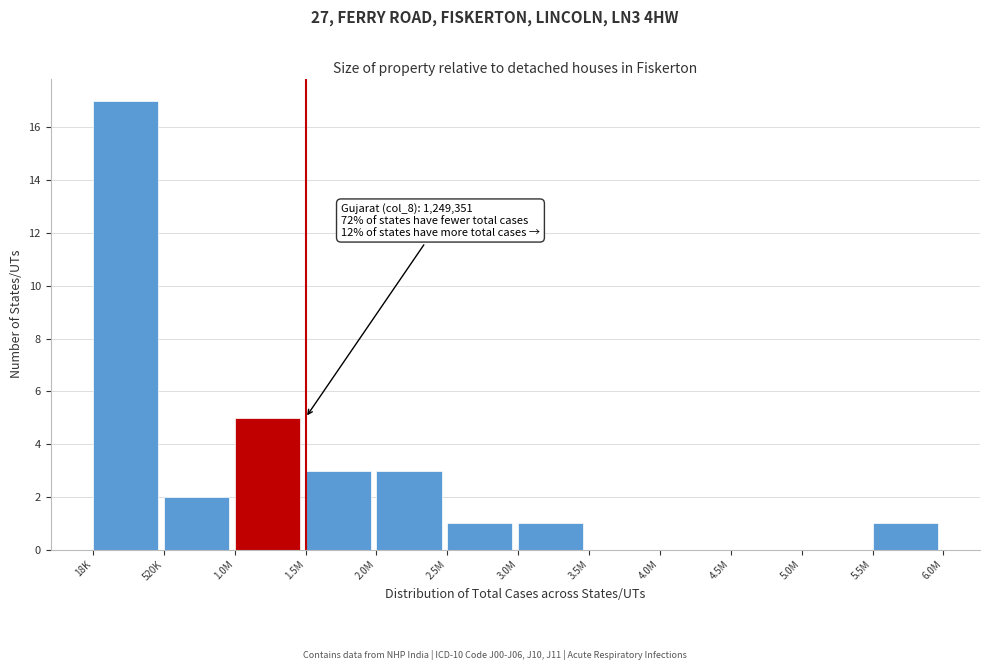

Reading left to right, transcribe all the data shown in this chart.

18K=17	520K=2	1.0M=5	1.5M=3	2.0M=3	2.5M=1	3.0M=1	3.5M=0	4.0M=0	4.5M=0	5.0M=0	5.5M=1